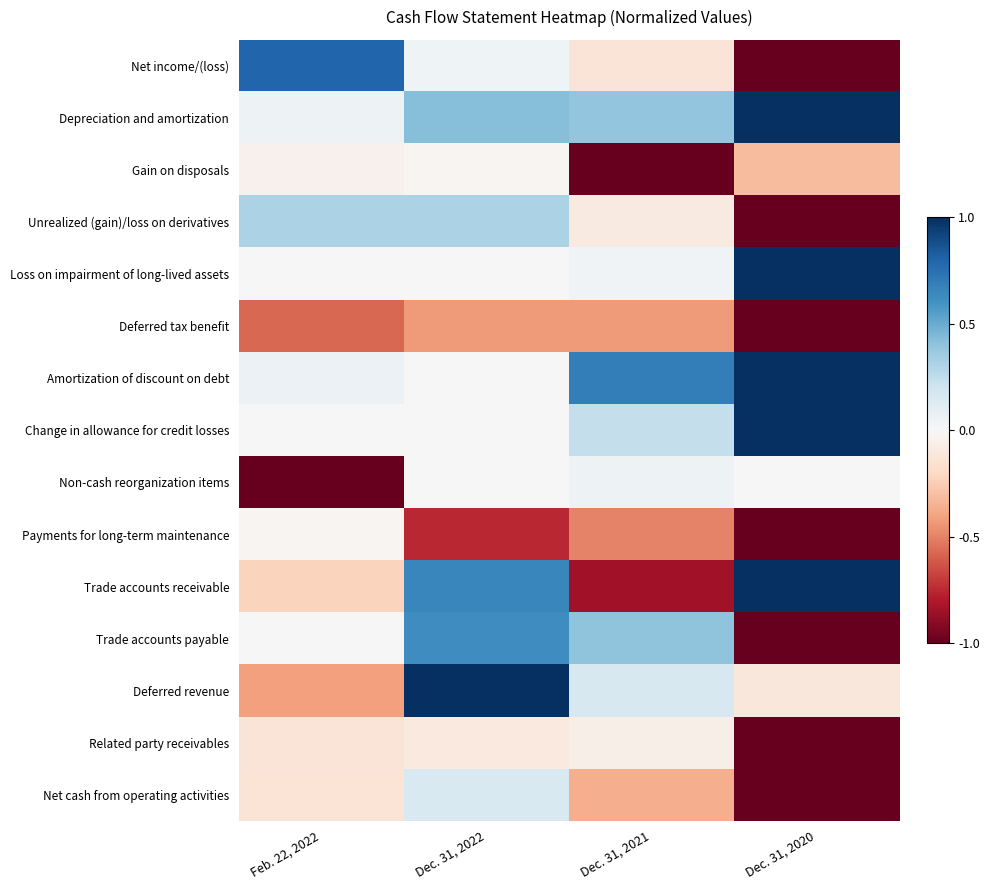

At which category does the chart reach its minimum across all series?

Dec. 31, 2020